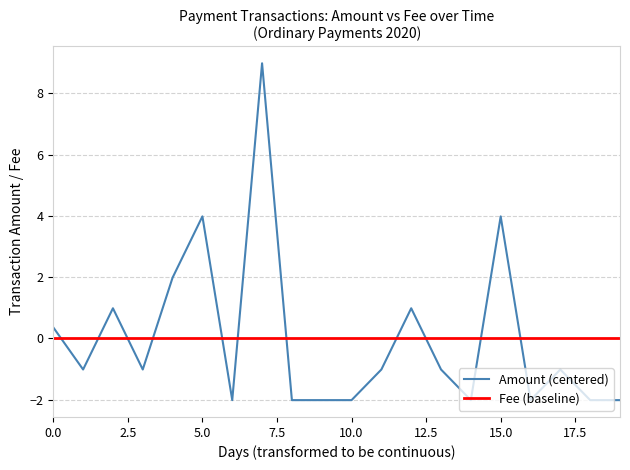

What is the highest value of the Amount (centered) series?

9.0